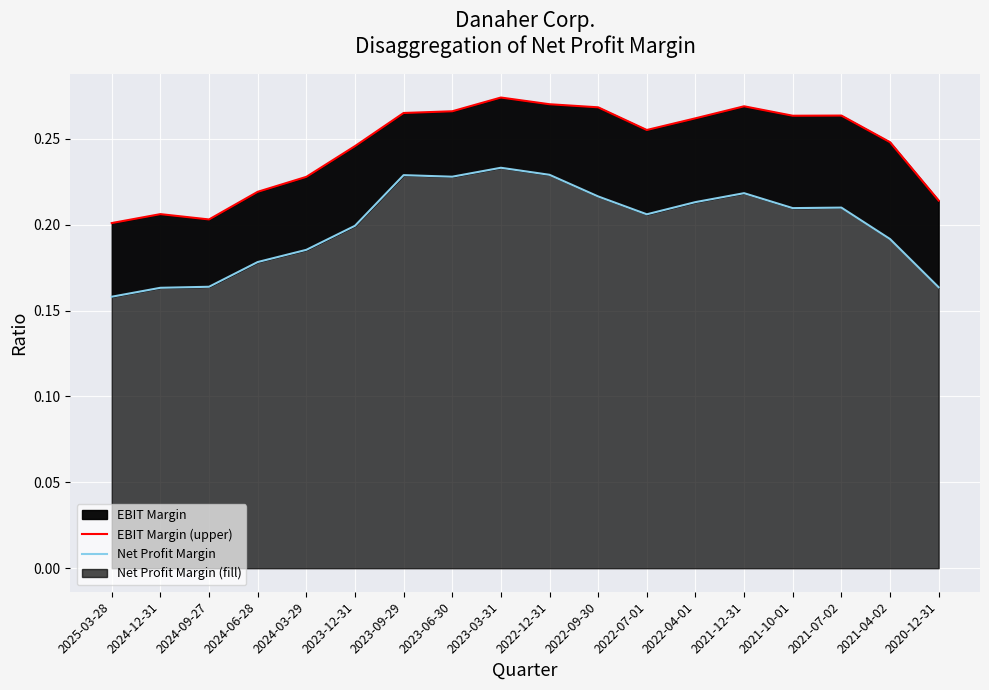

Rank the series at 2024-12-31 from lowest to highest value.

Net Profit Margin, EBIT Margin (upper)